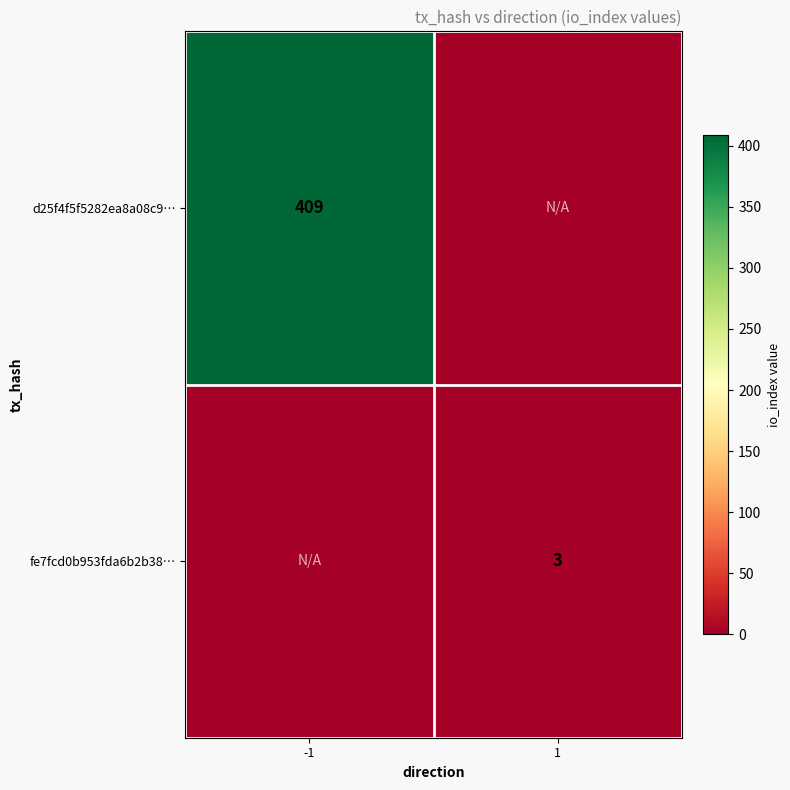

The value of d25f4f5f5282ea8a08c9… at -1 is 209. True or false?

False